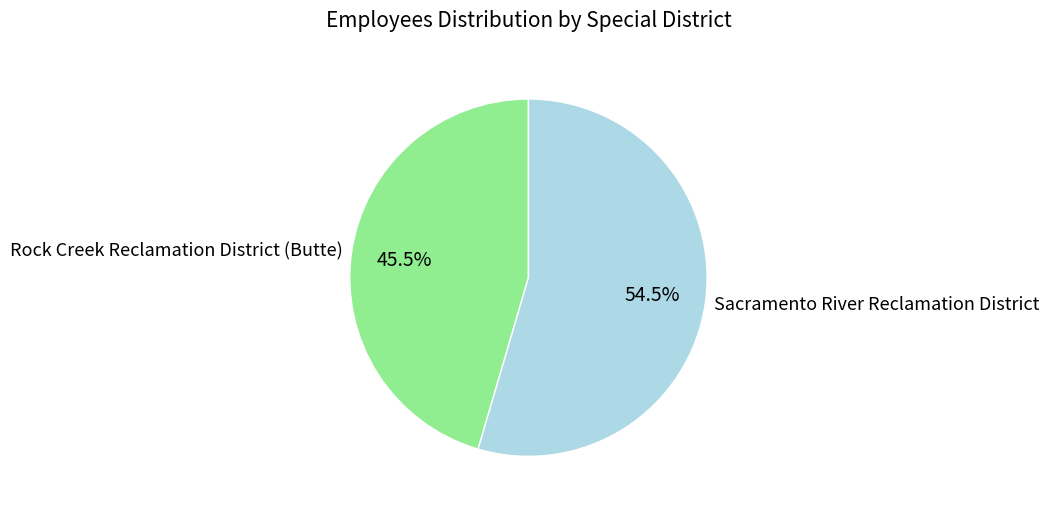

The Rock Creek Reclamation District (Butte) slice represents 56% of the pie. True or false?

False